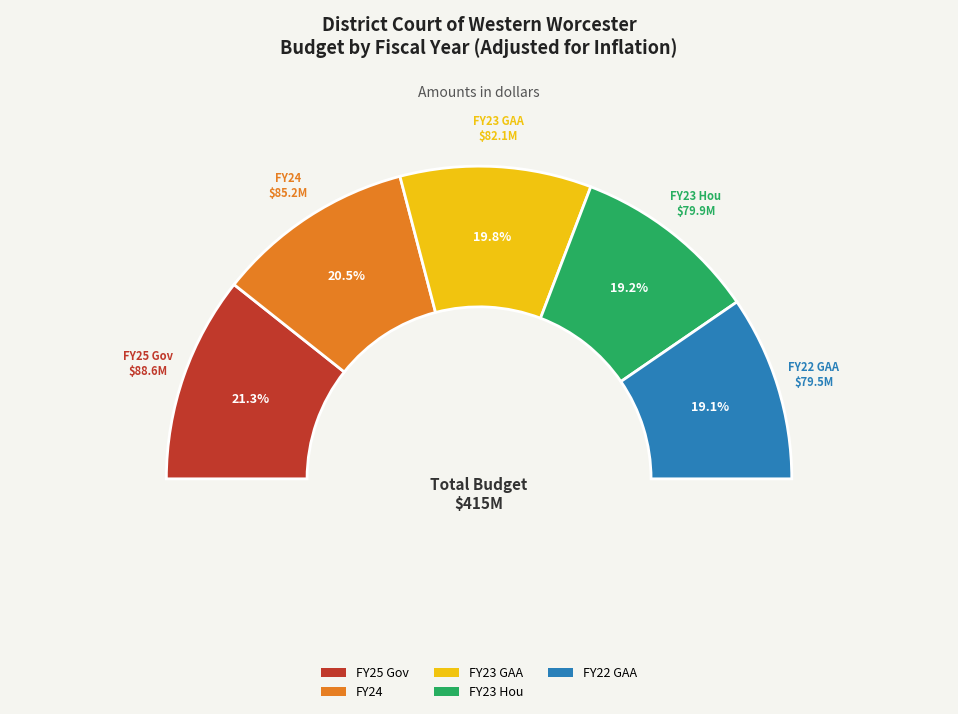

Which has a higher value, FY22 GAA or FY24?

FY24